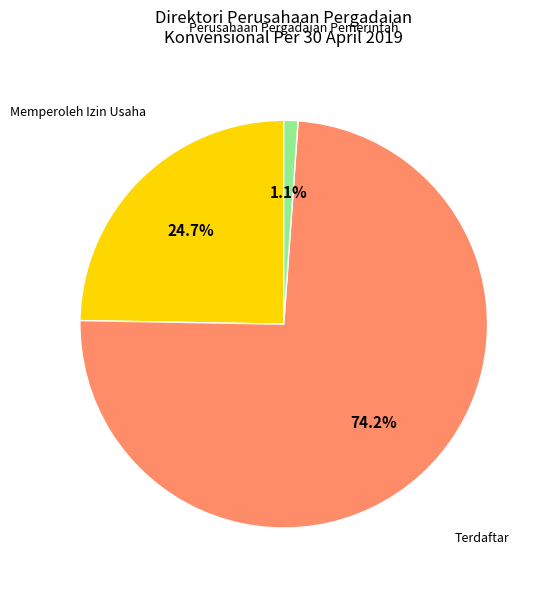

How much of the chart is everything except Perusahaan Pergadaian Pemerintah?

98.9%